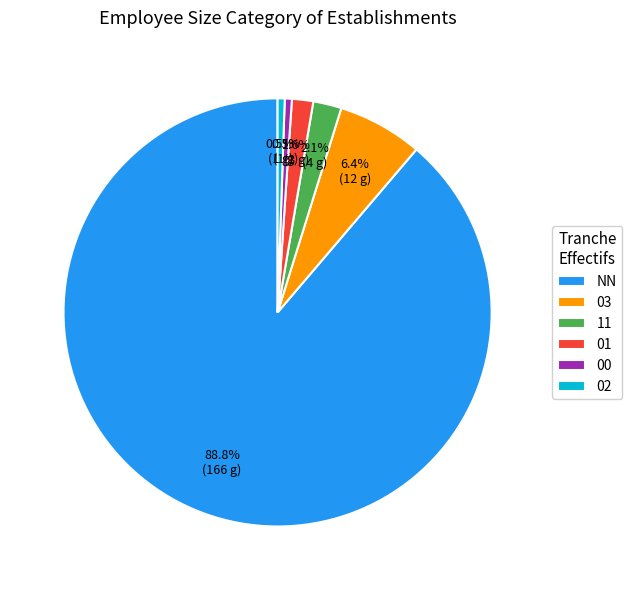

Which category accounts for the majority?

NN